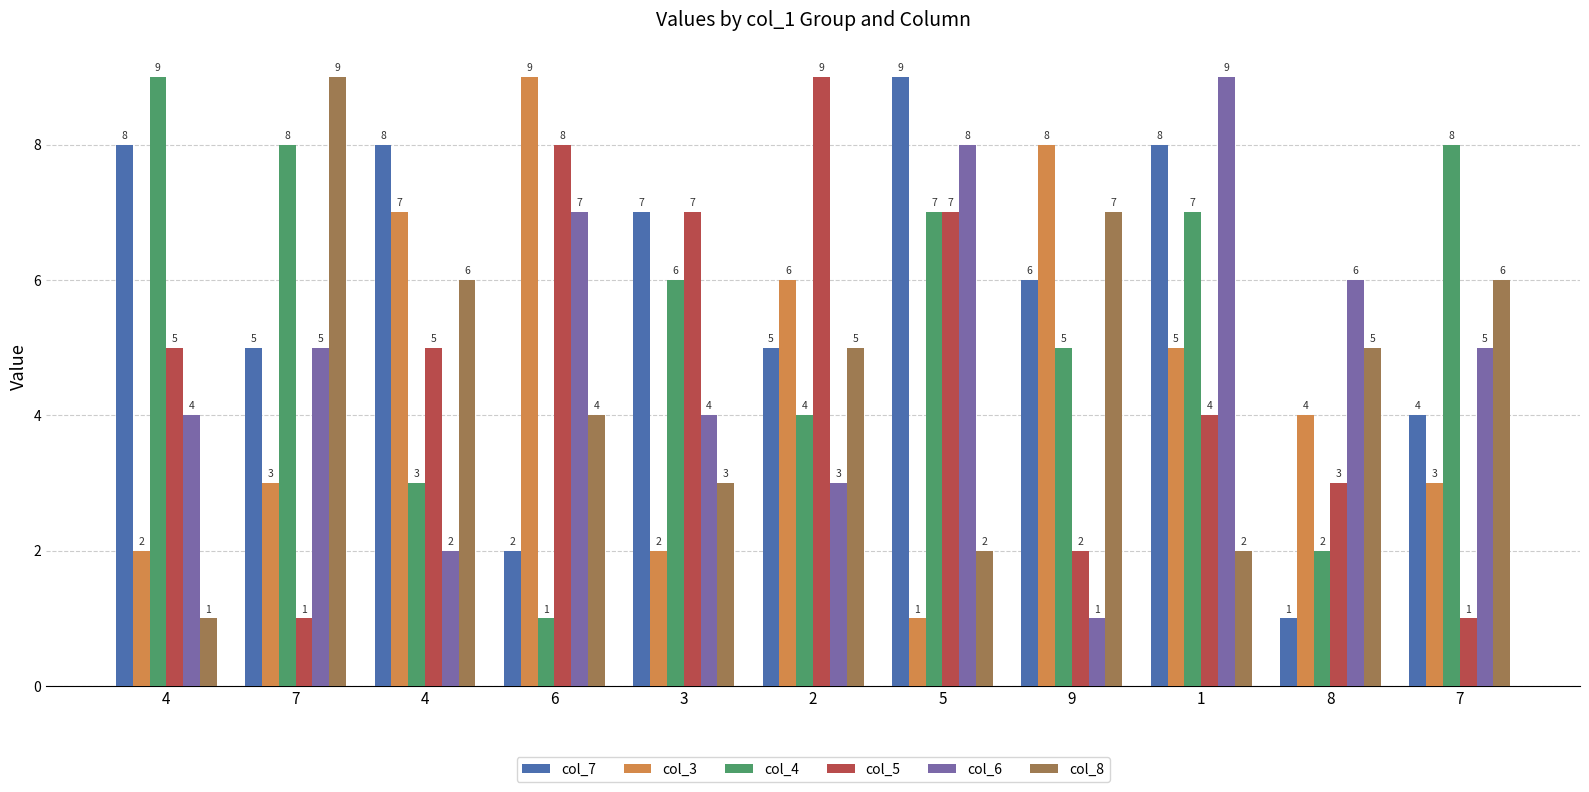

What is the total value across all series at 8?

21